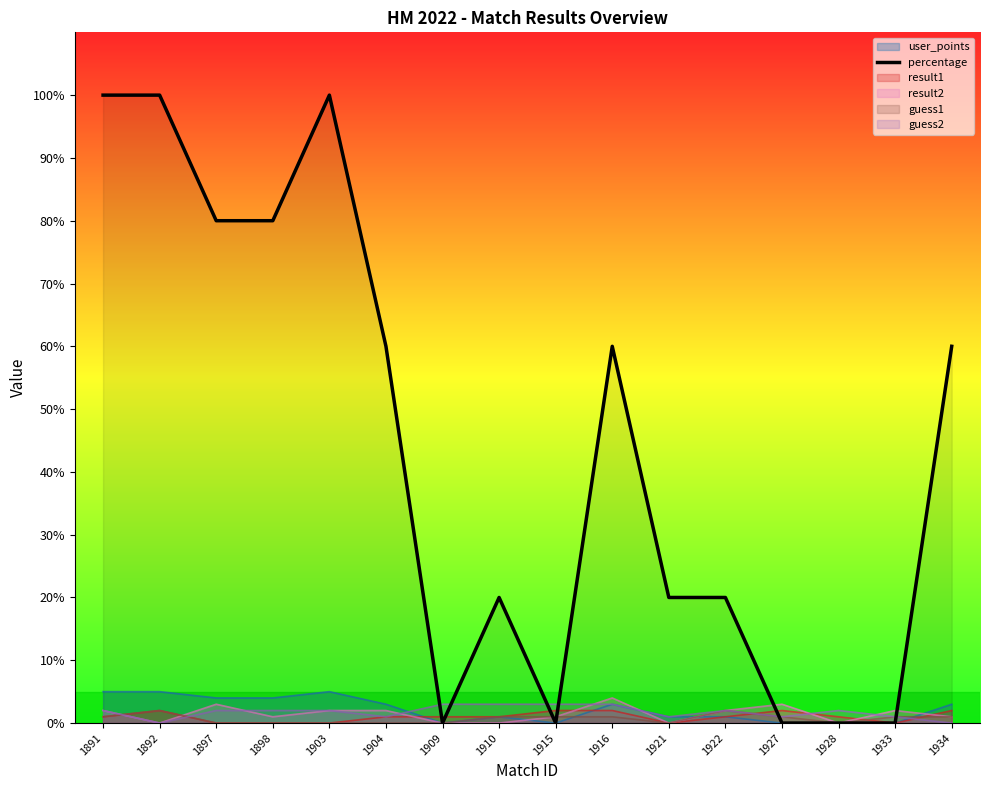

The chart shows a value of 113 at 1898. True or false?

False